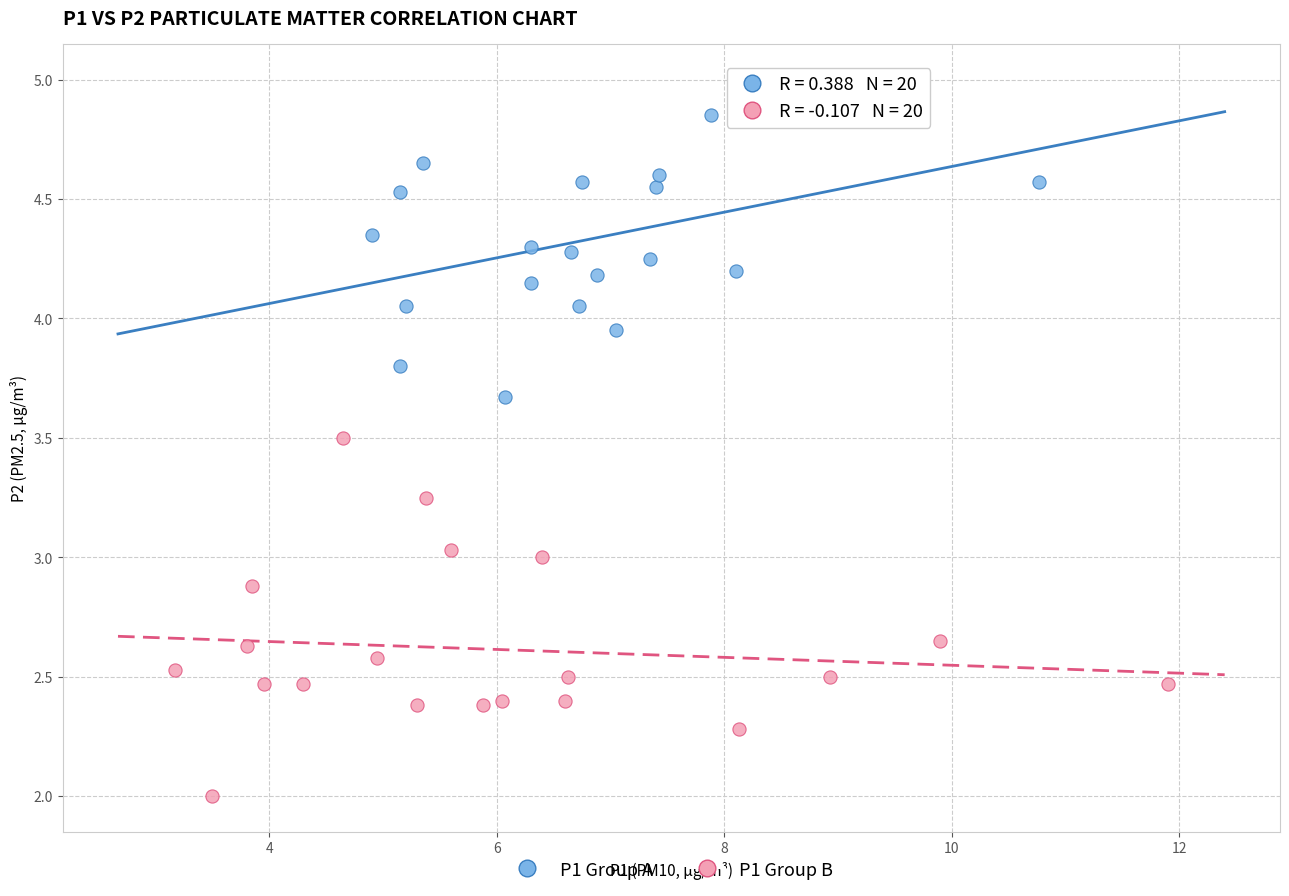

What are all the series names shown in the legend?

P1 Group A, P1 Group B